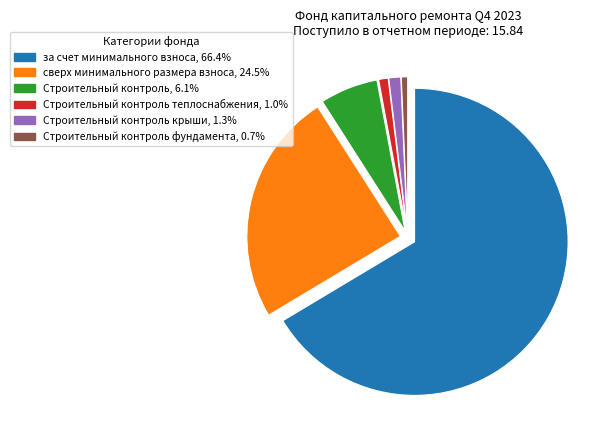

How many slices are in this pie chart?

6